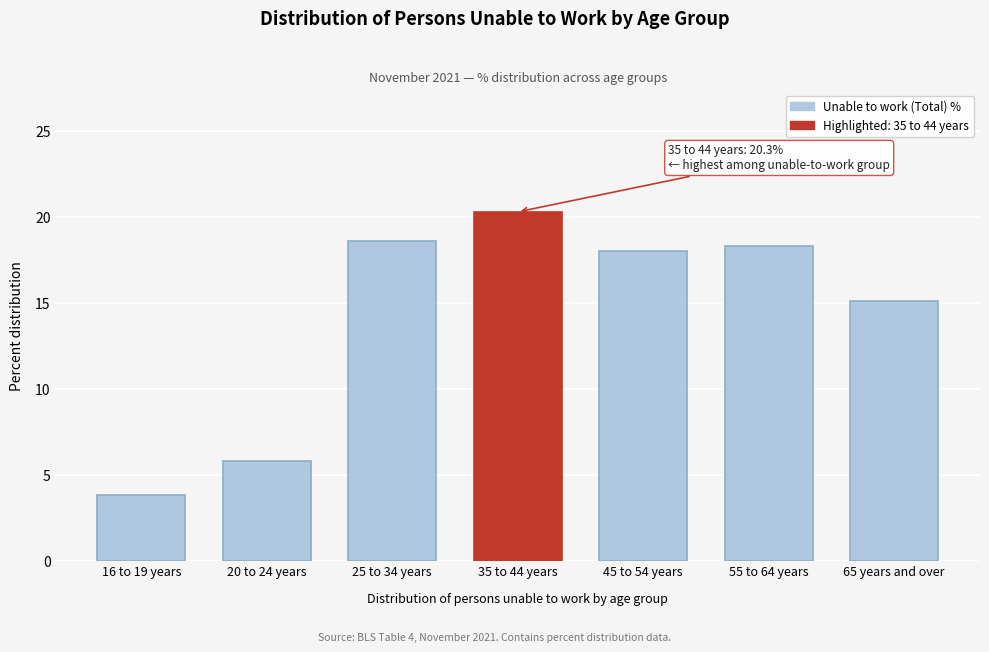

Reading left to right, transcribe all the data shown in this chart.

3.8	5.8	18.6	20.3	18.0	18.3	15.1